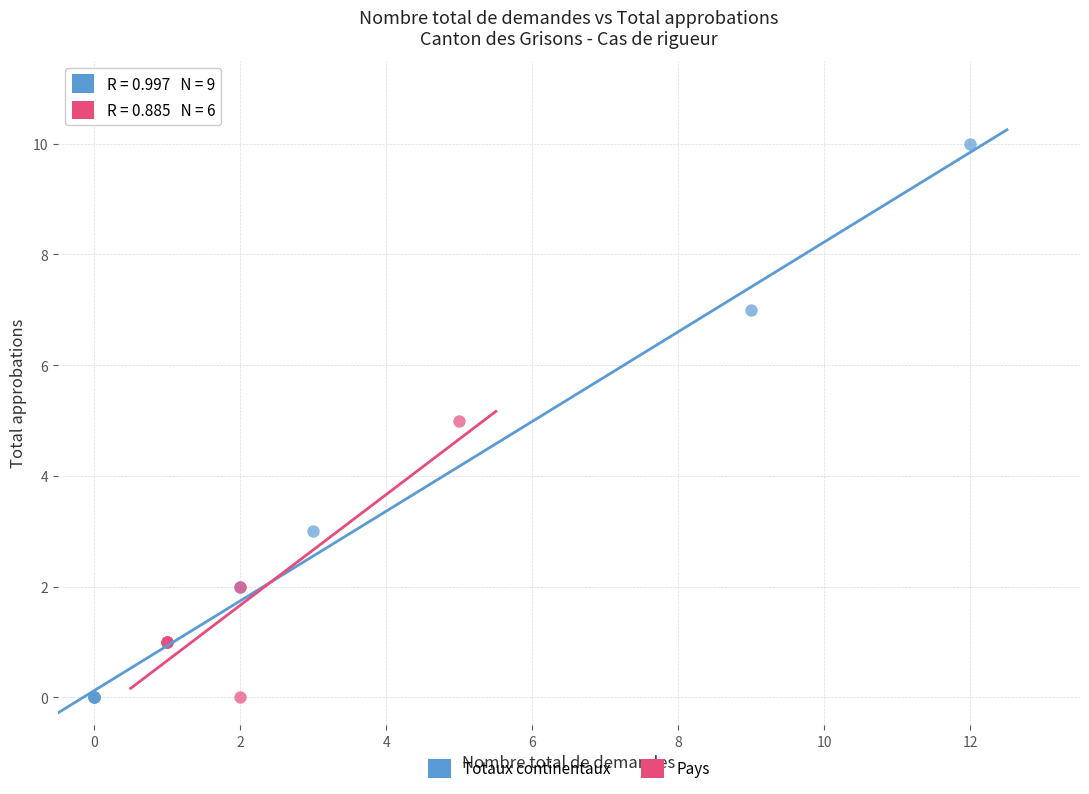

Which series reaches the maximum Y coordinate?

Totaux continentaux